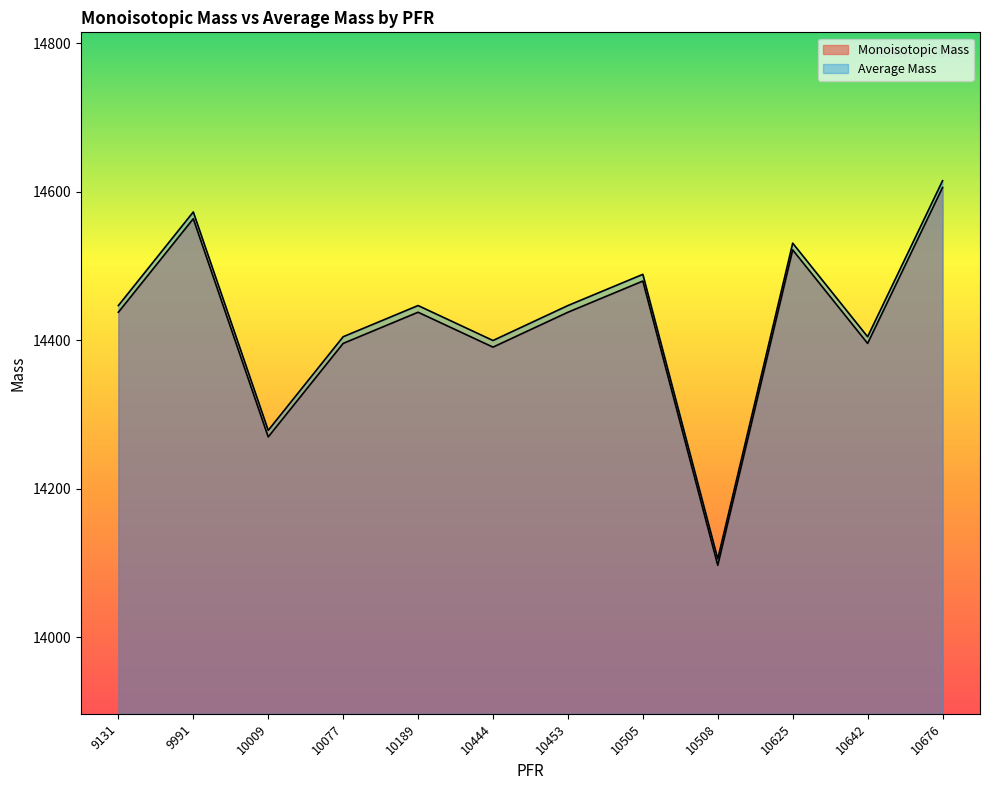

Reading left to right, transcribe all the data shown in this chart.

Monoisotopic Mass: 9131=14437.8	9991=14563.8	10009=14269.8	10077=14395.8	10189=14437.8	10444=14390.8	10453=14437.8	10505=14479.8	10508=14096.7	10625=14521.8	10642=14395.8	10676=14605.9
Average Mass: 9131=14446.8	9991=14572.9	10009=14278.7	10077=14404.8	10189=14446.8	10444=14399.7	10453=14446.8	10505=14488.9	10508=14105.4	10625=14530.9	10642=14404.8	10676=14615.0